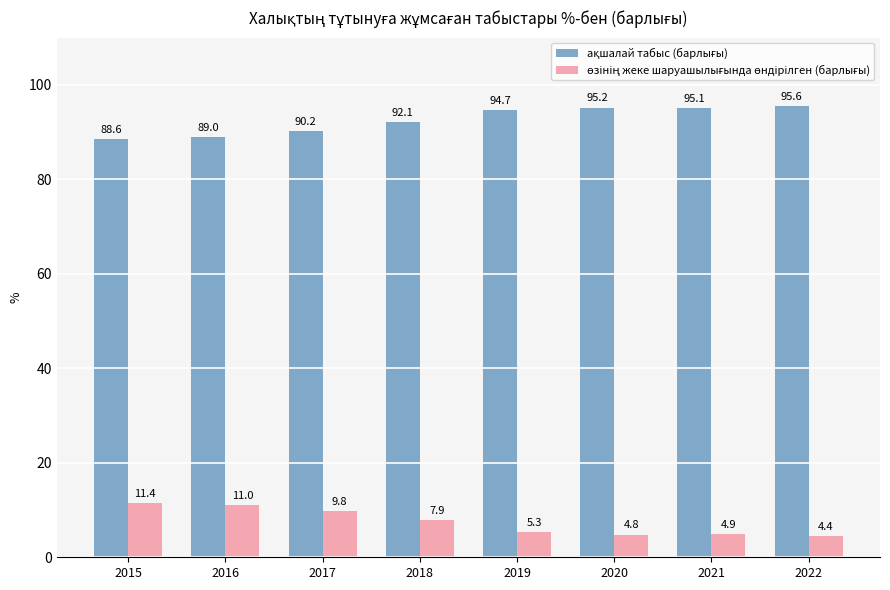

What is the spread (max minus min) of values at 2018?

84.2